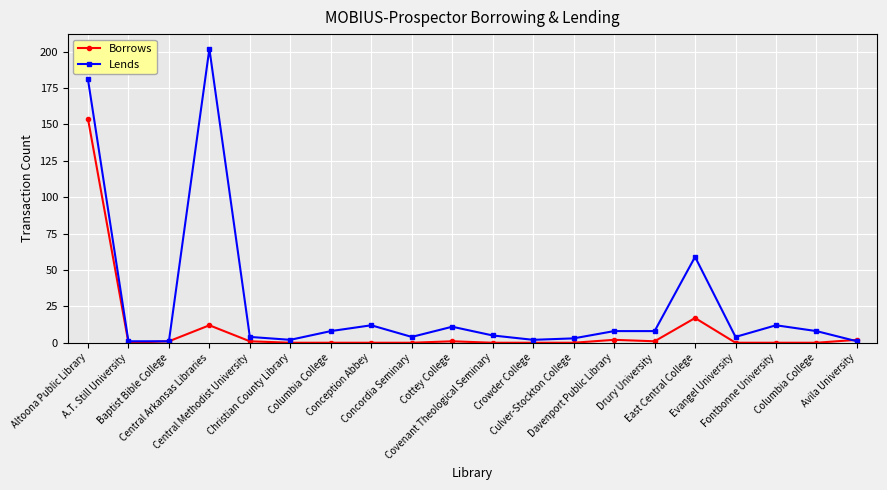

After their last crossing, which series has the higher values: Lends or Borrows?

Borrows